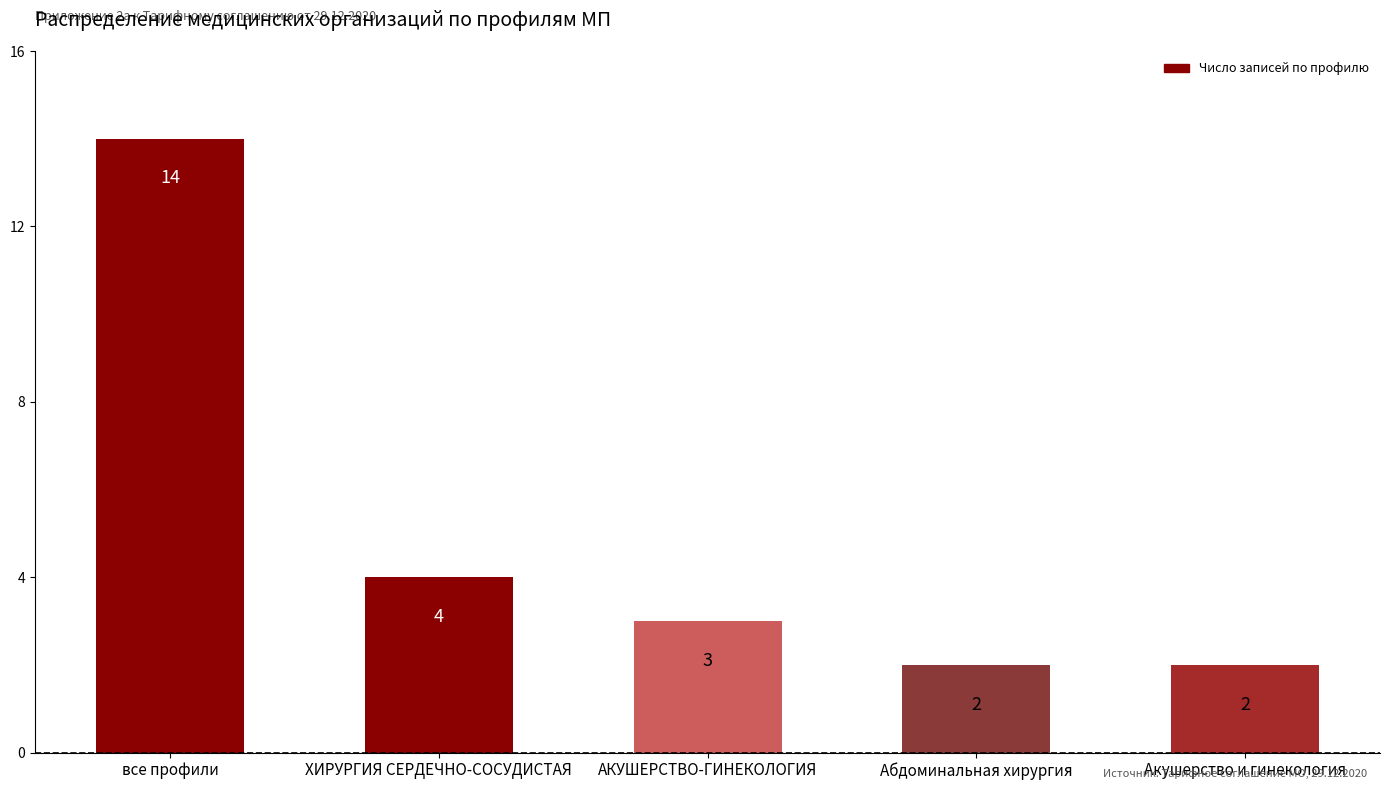

How many data points are less than 3?

2